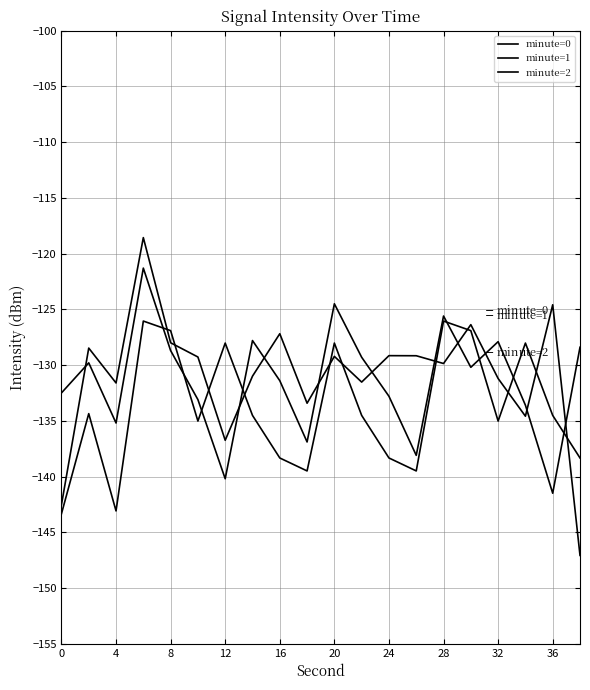

What is the value of the minute=2 point at the 17th from the left?

-128.7